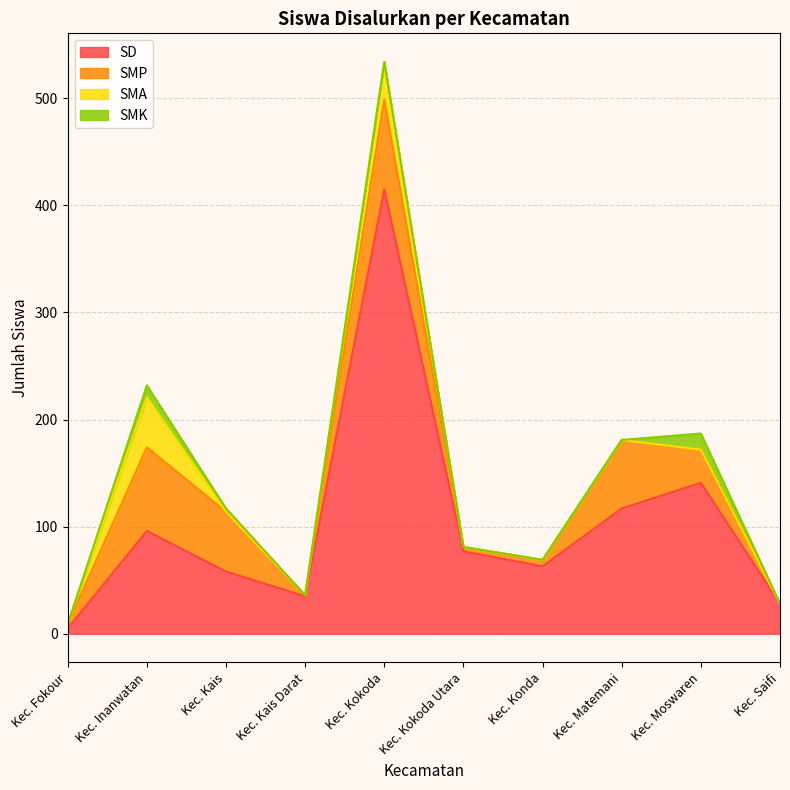

What is the total value across all series at Kec. Saifi?

28